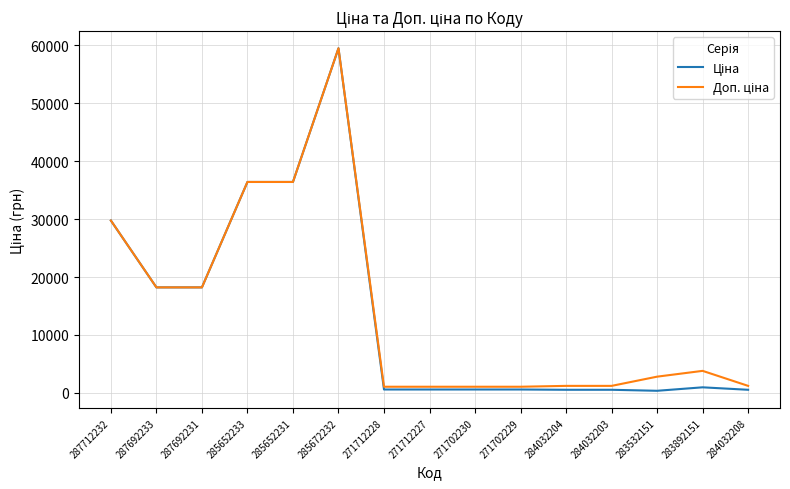

Which label corresponds to the largest value in the chart?

285672232